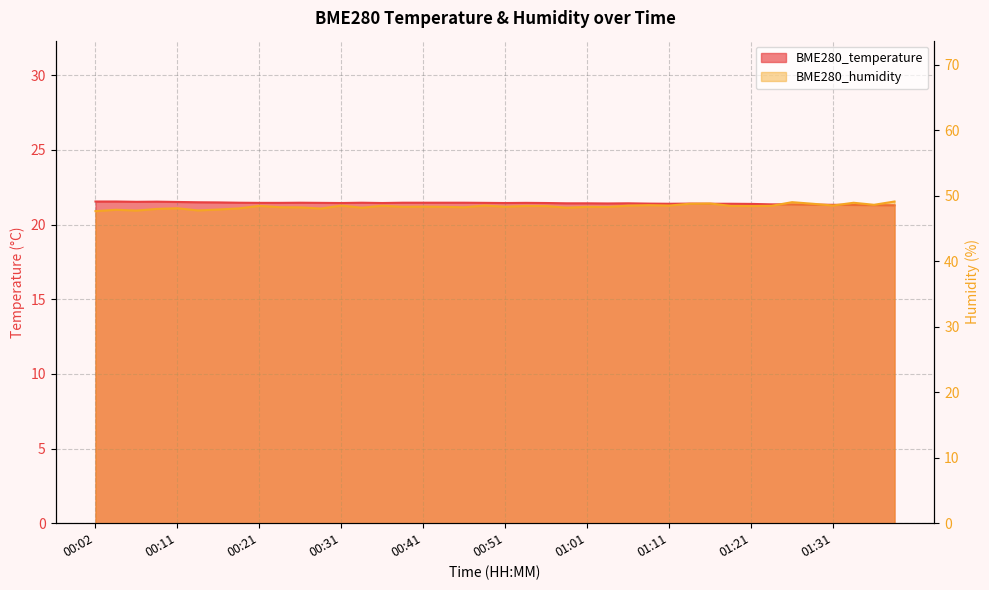

At which category is the sum across all series the highest?

01:39